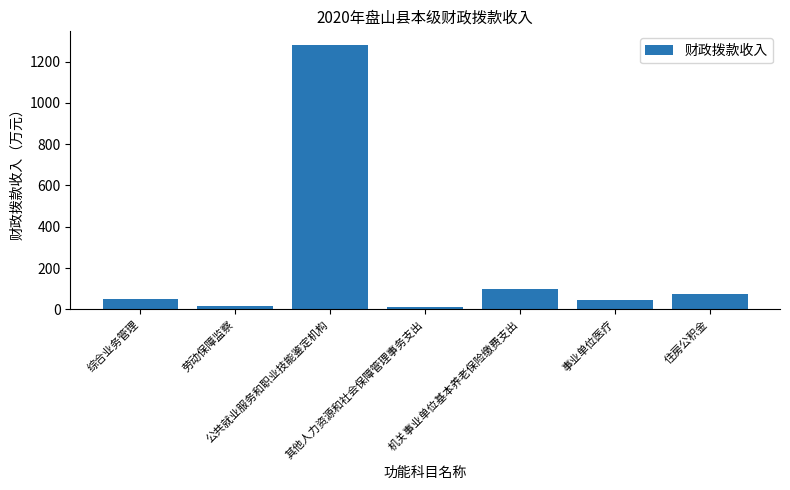

What is the ratio of the value at 其他人力资源和社会保障管理事务支出 to the value at 机关事业单位基本养老保险缴费支出?

0.1